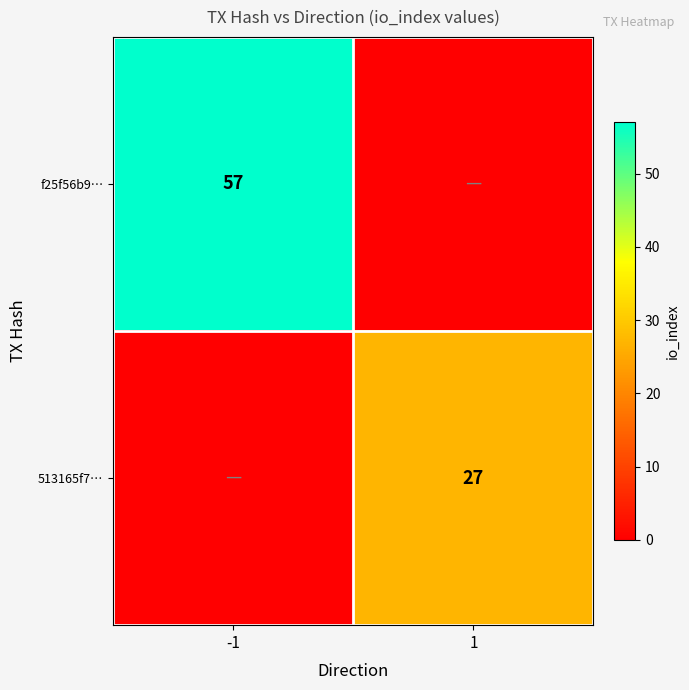

The value of f25f56b9… at -1 is 13. True or false?

False